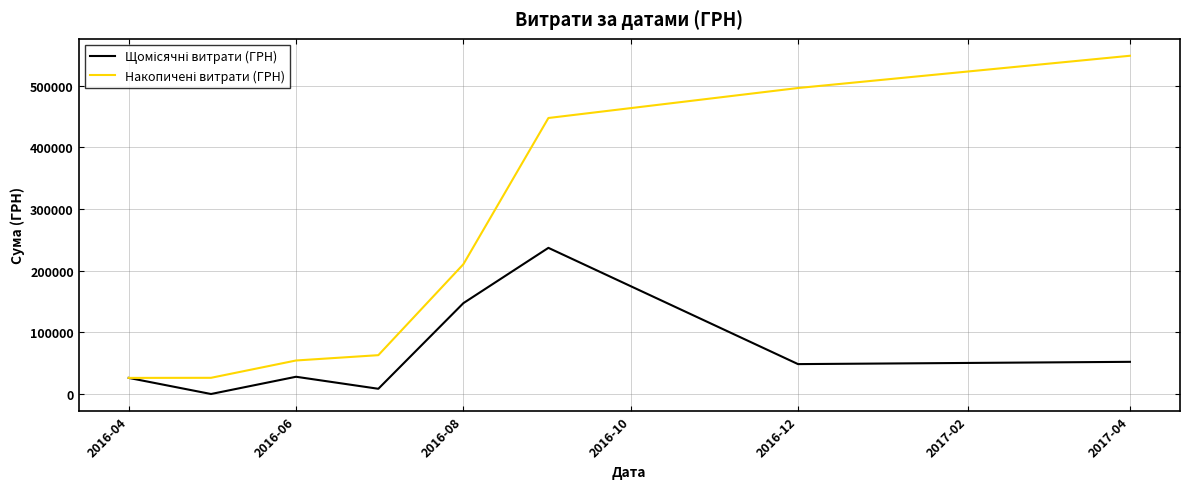

What is the maximum value shown in the chart?

548247.9